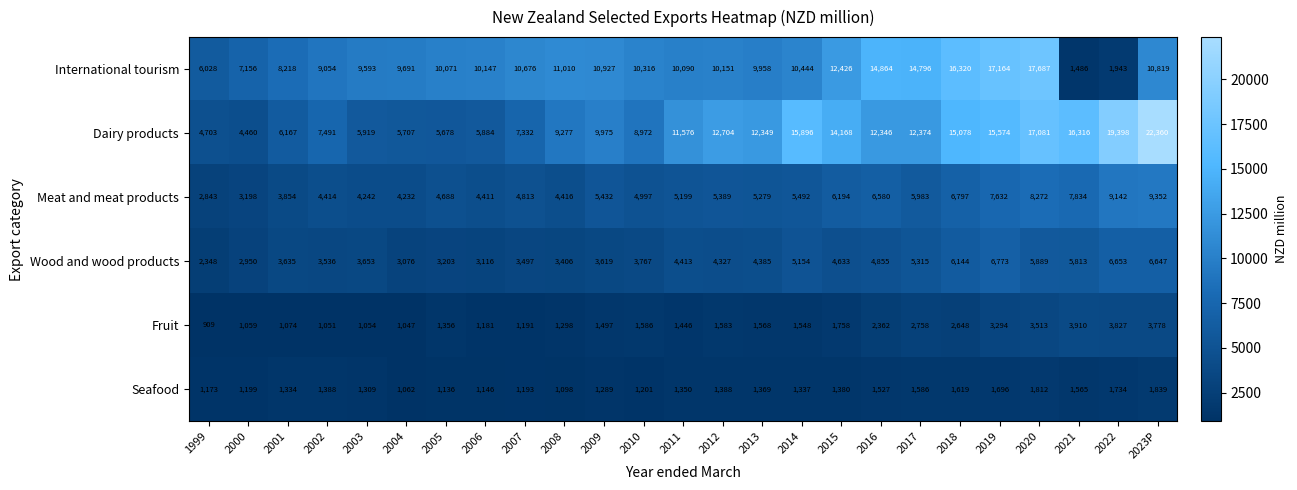

What is the difference between the maximum and minimum values in the Wood and wood products series?

4425